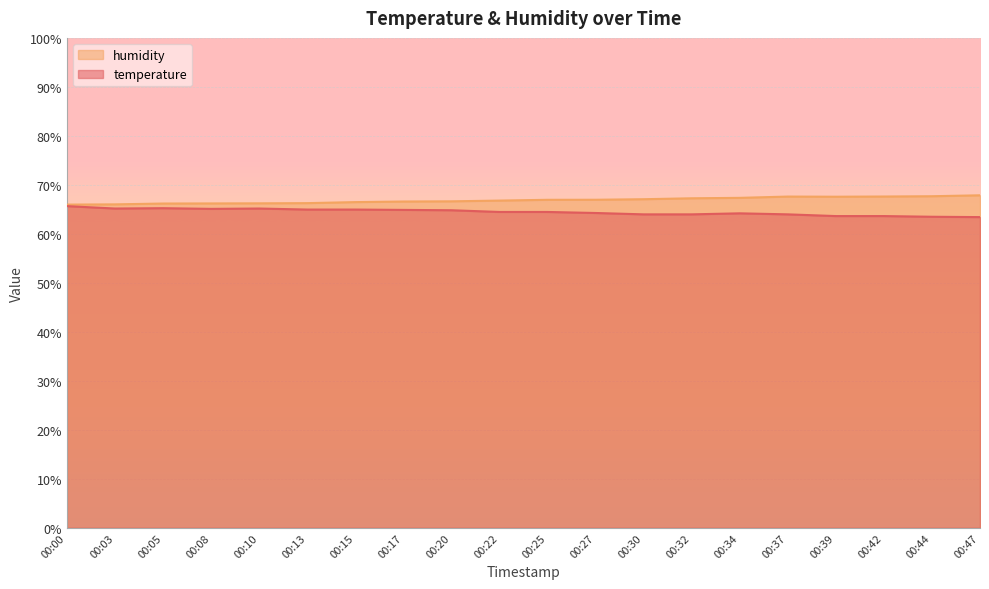

What value does the temperature series have at 00:25?

64.5